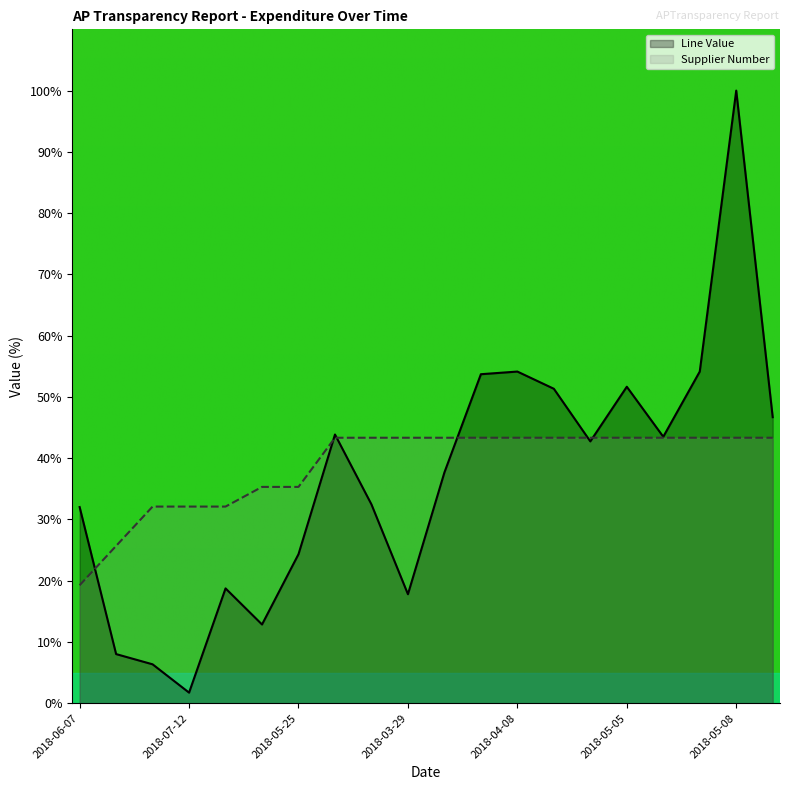

How many data points does each series have?

20